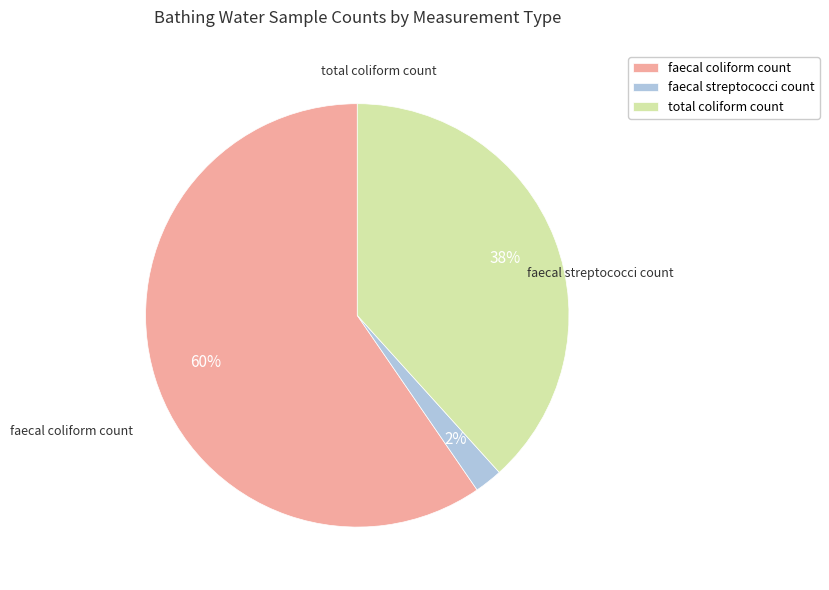

Which category has the smallest portion of the pie?

faecal streptococci count